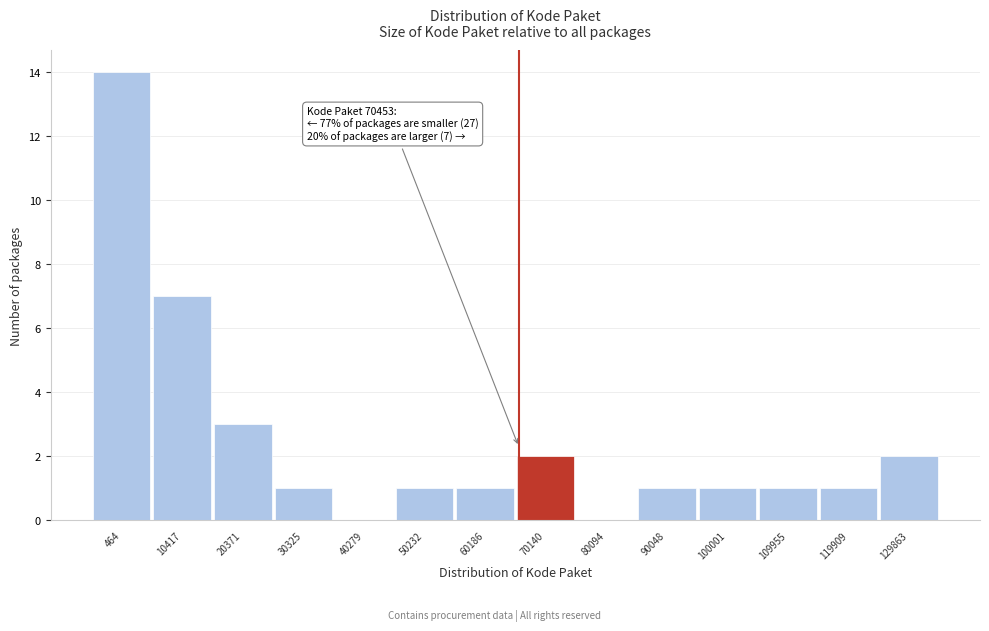

Reading right to left, what are all the values shown in this chart?

129863=2	119909=1	109955=1	100001=1	90048=1	80094=0	70140=2	60186=1	50232=1	40279=0	30325=1	20371=3	10417=7	464=14